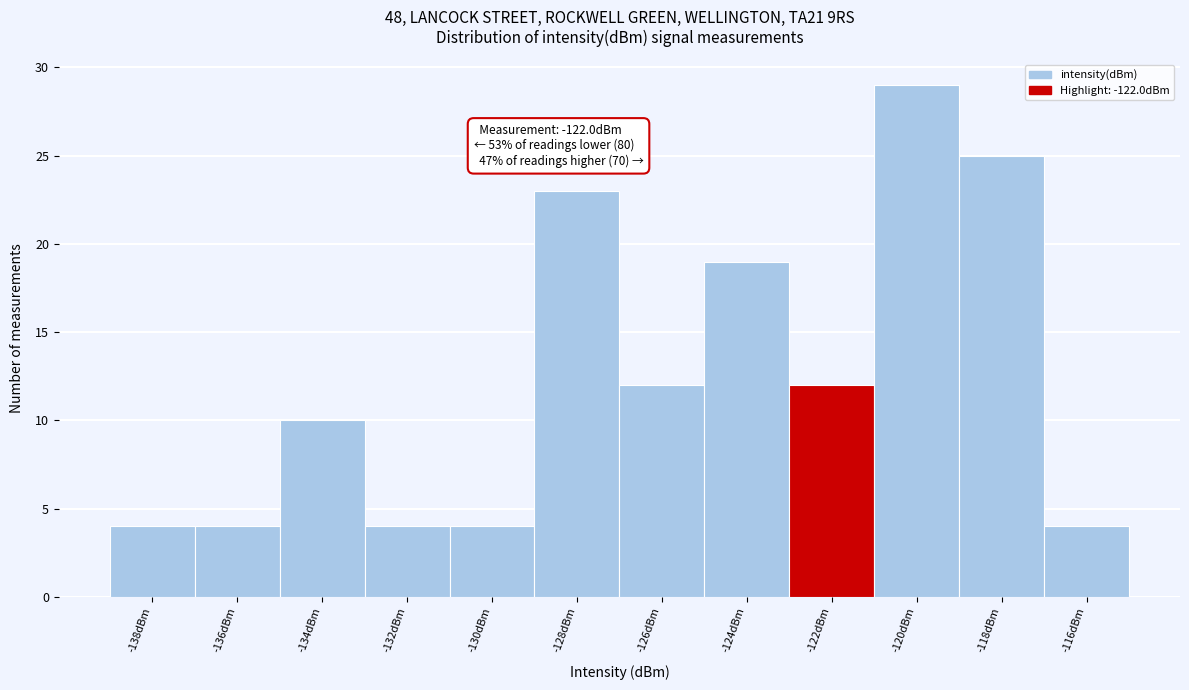

Reading left to right, list all the values displayed in this chart.

4	4	10	4	4	23	12	19	12	29	25	4